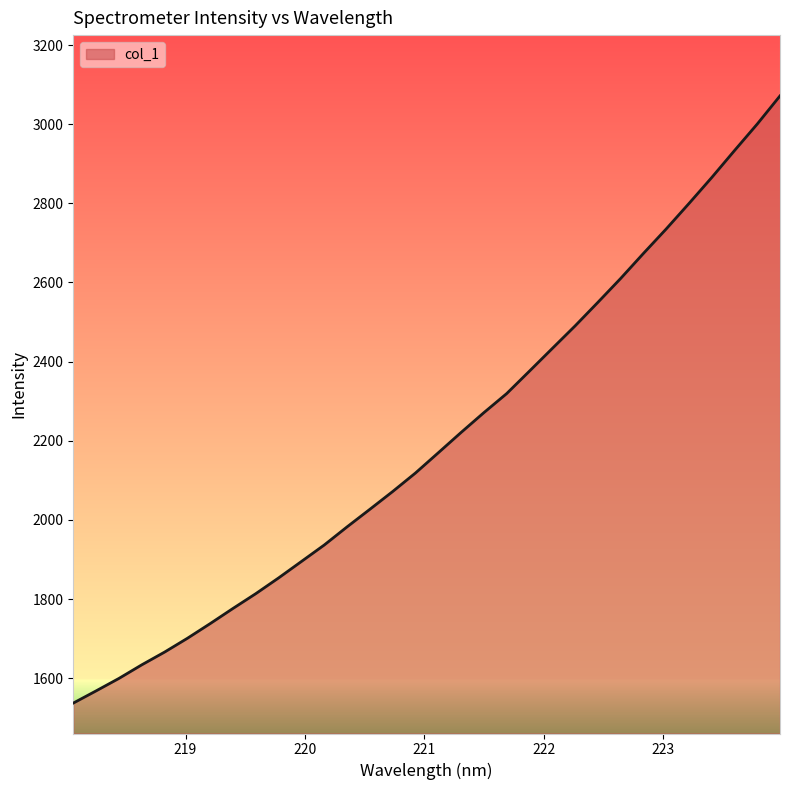

What is the difference between the maximum and minimum values?

1534.5